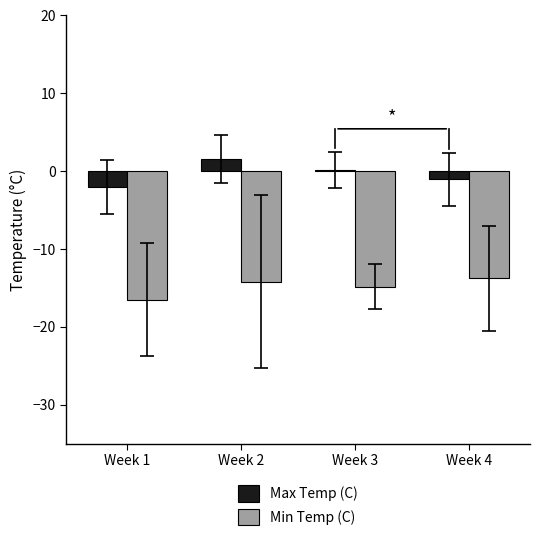

Which series has the largest total across all categories?

Max Temp (C)